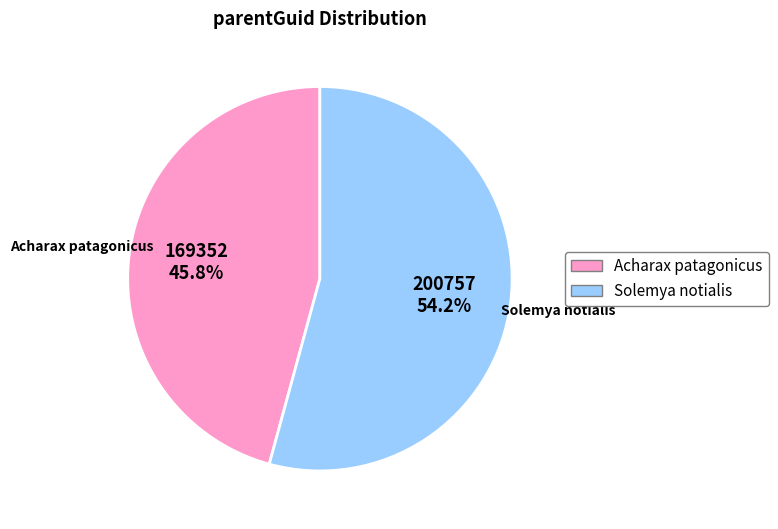

What is the smallest slice in the pie chart?

Acharax patagonicus